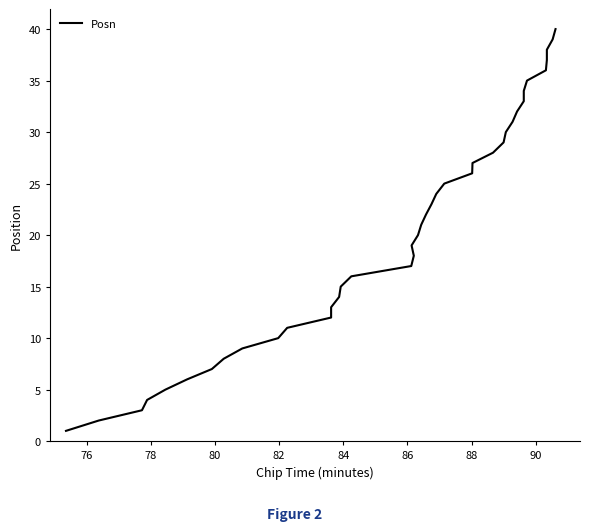

What is the value of the 21st point from the left?

21